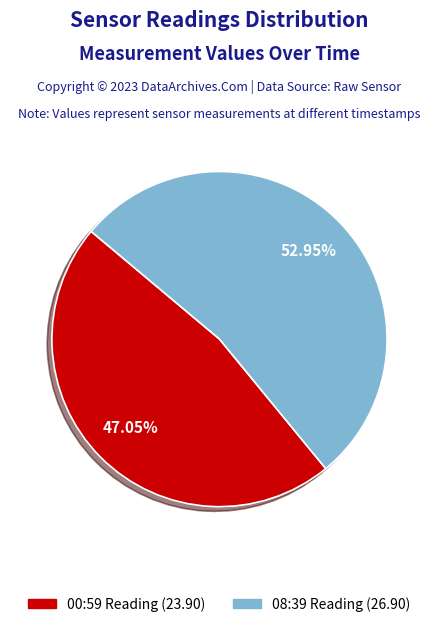

Does any single category account for the majority?

Yes